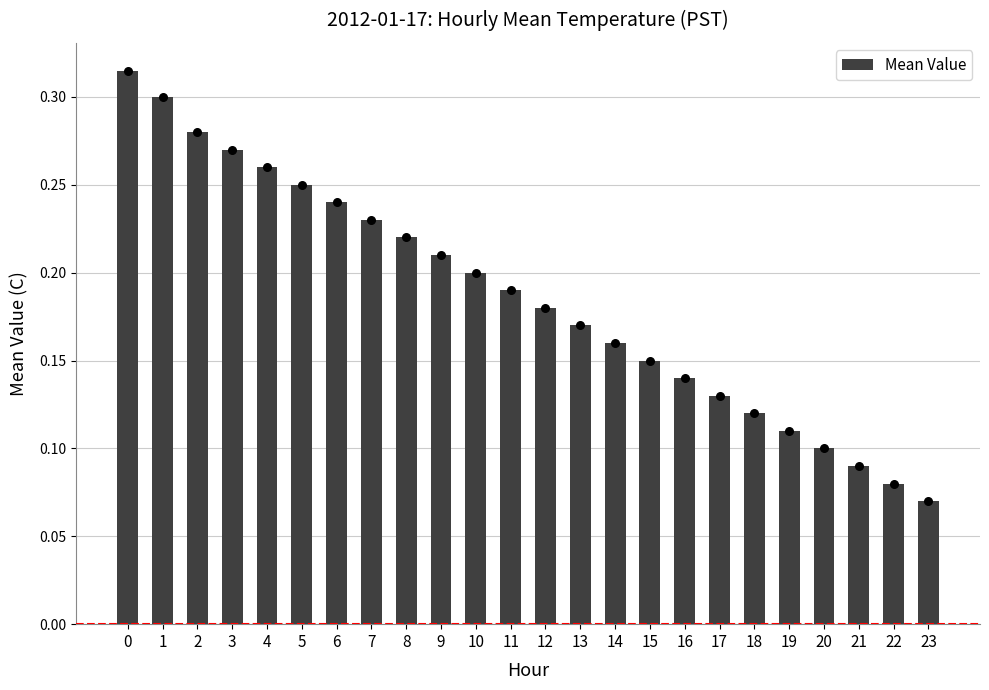

Between 16 and 17, which is larger?

16